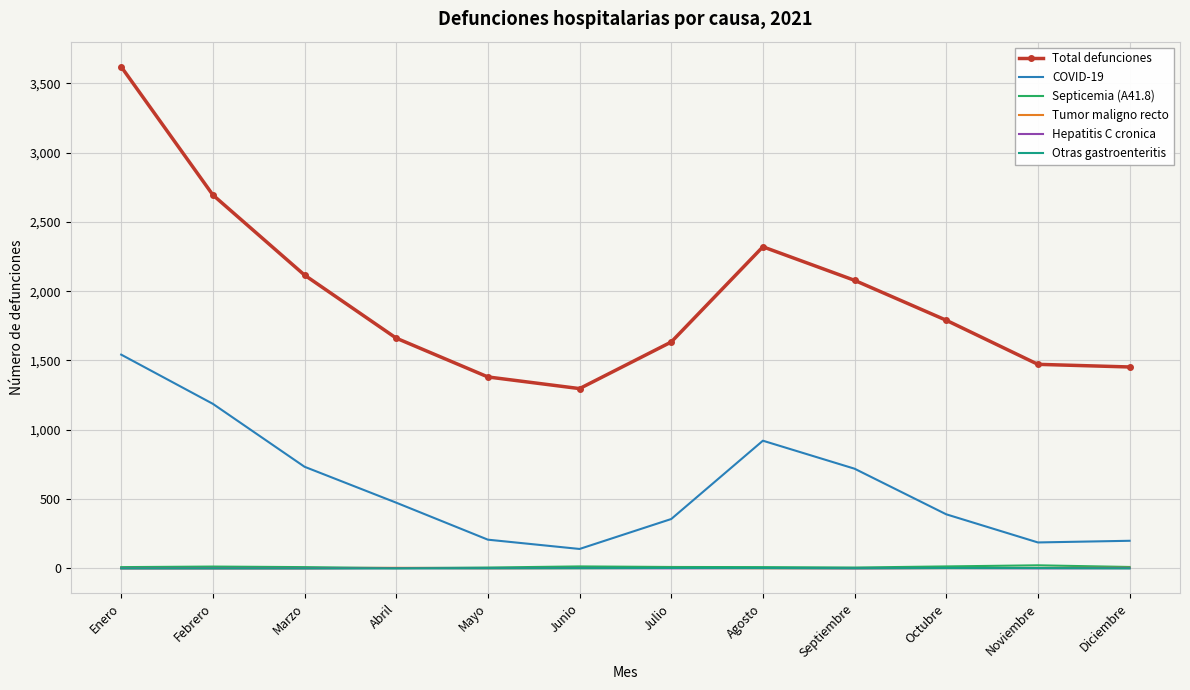

What is the total value across all series at Enero?

5171